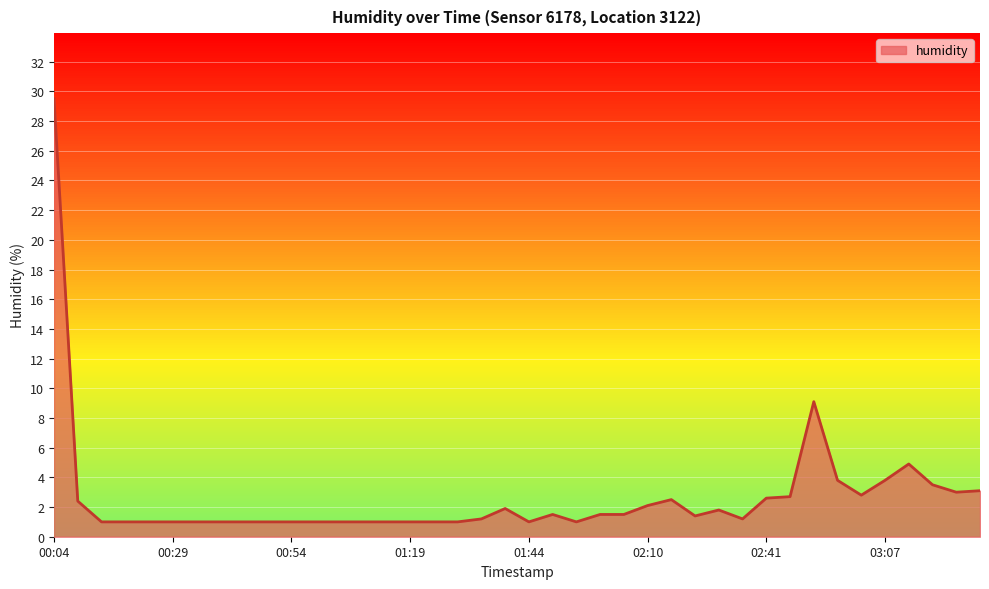

What is the difference between the maximum and minimum values?

28.5